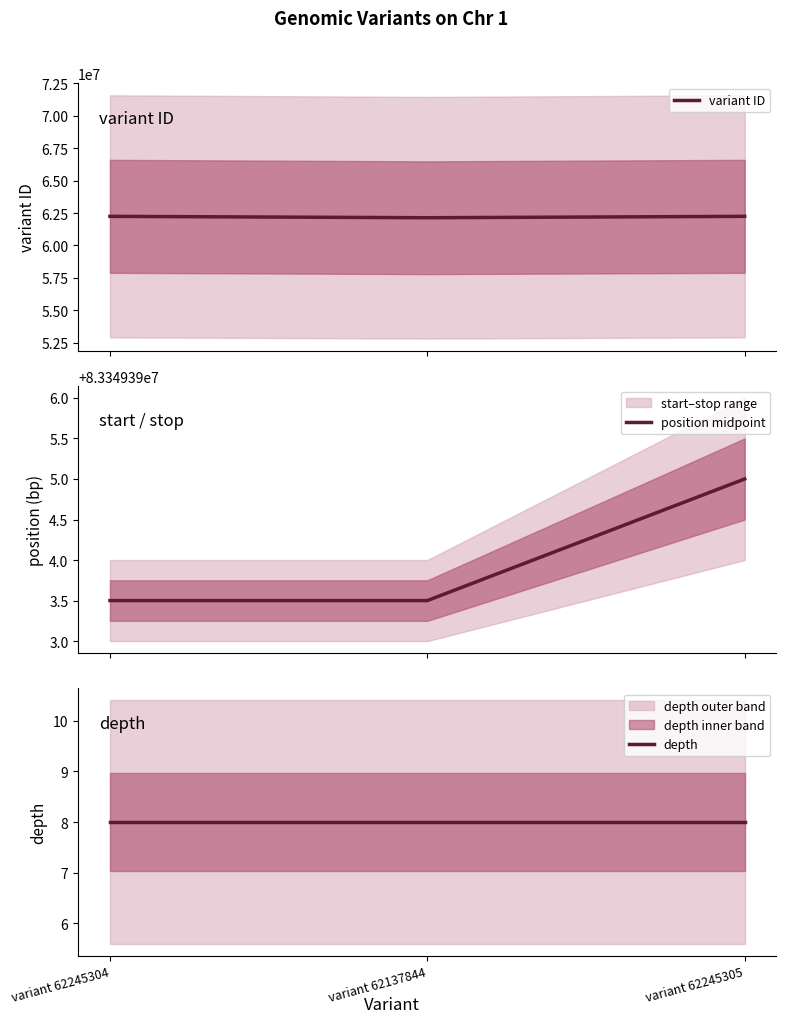

Reading right to left, what are all the values shown in this chart?

variant ID: 62245305.0	62137844.0	62245304.0
position midpoint: 83349395.0	83349393.5	83349393.5
depth: 8.0	8.0	8.0